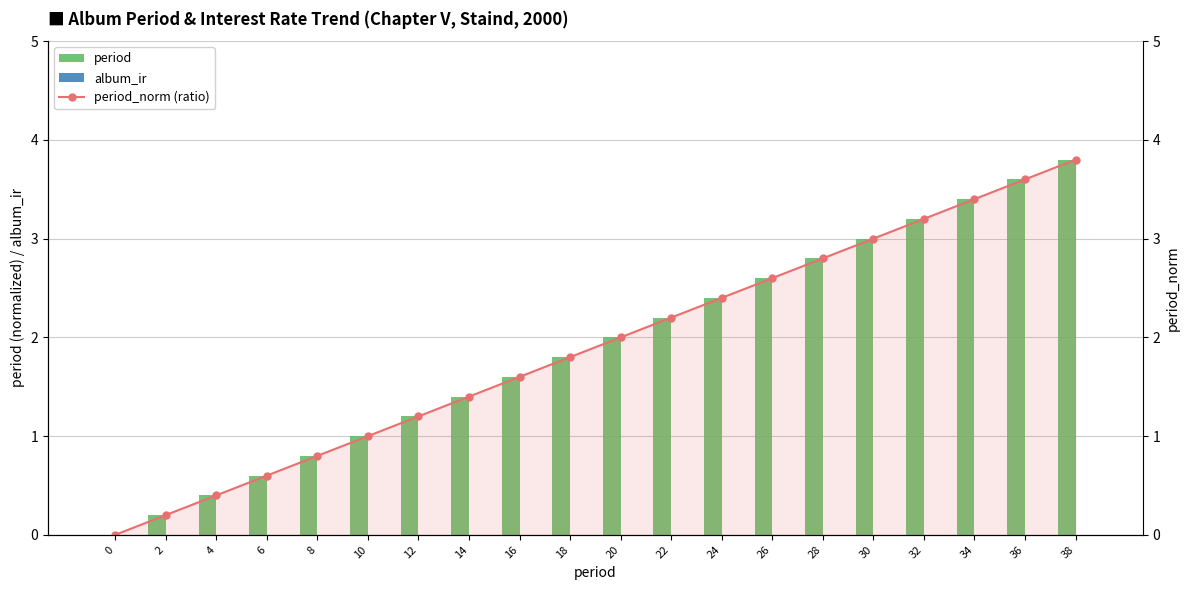

What is the approximate value of period_norm (ratio) at 28?

2.8